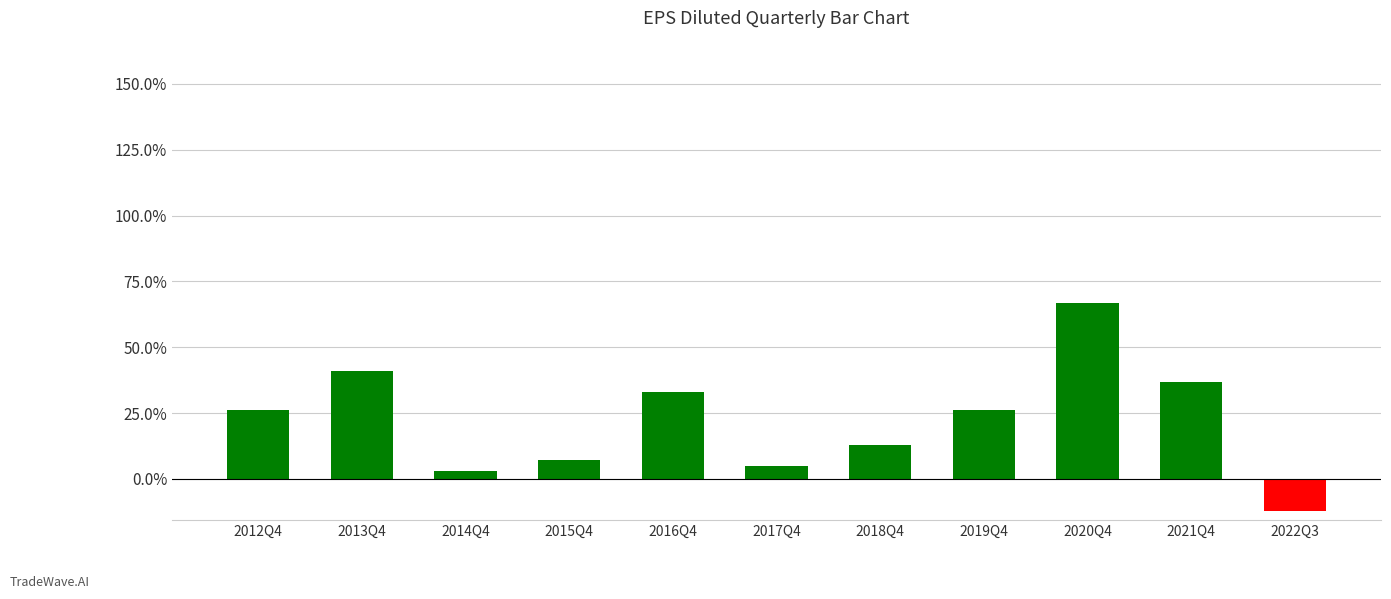

Are the bars horizontal?

No